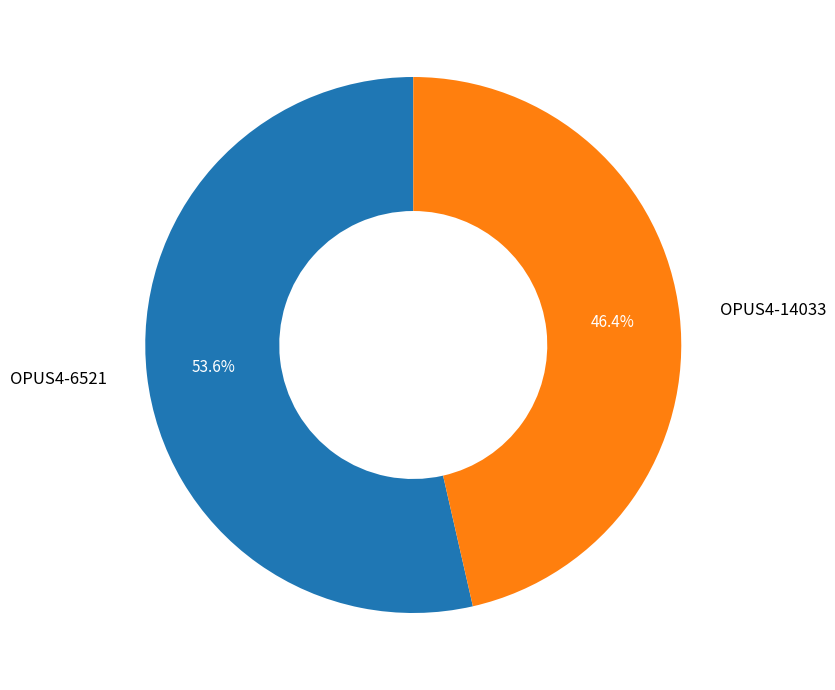

To the nearest percent, what is the difference between the largest and smallest slice percentages?

7%